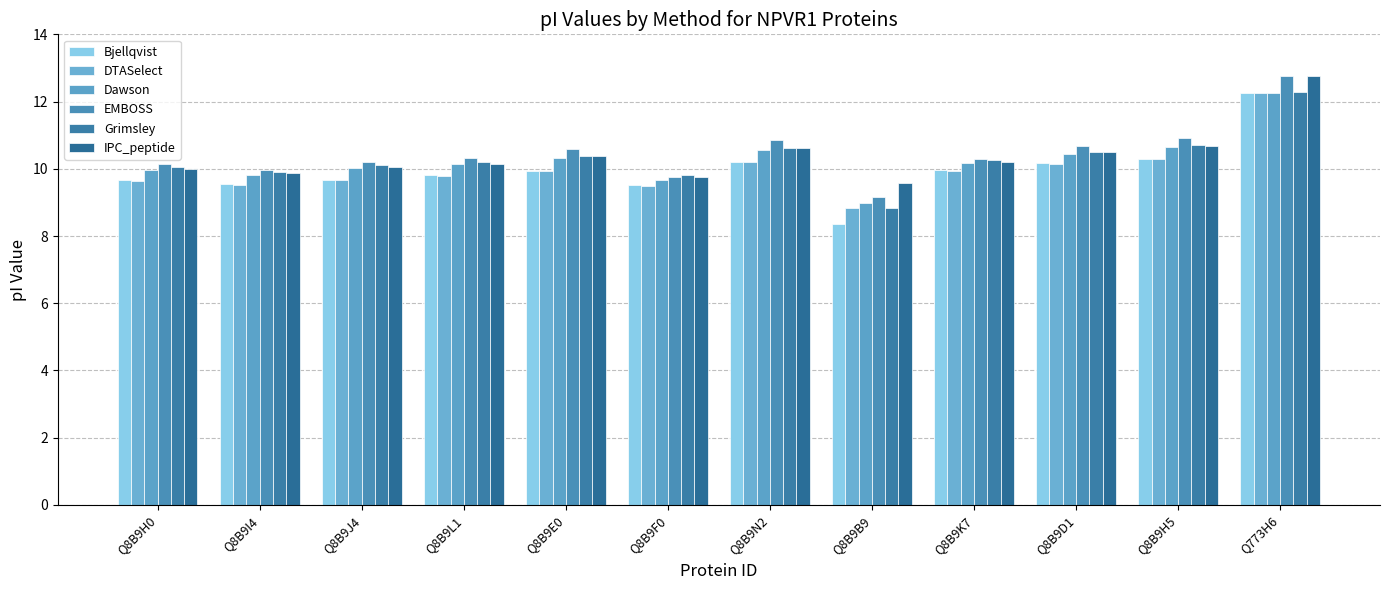

What is the minimum value for Dawson?

9.0